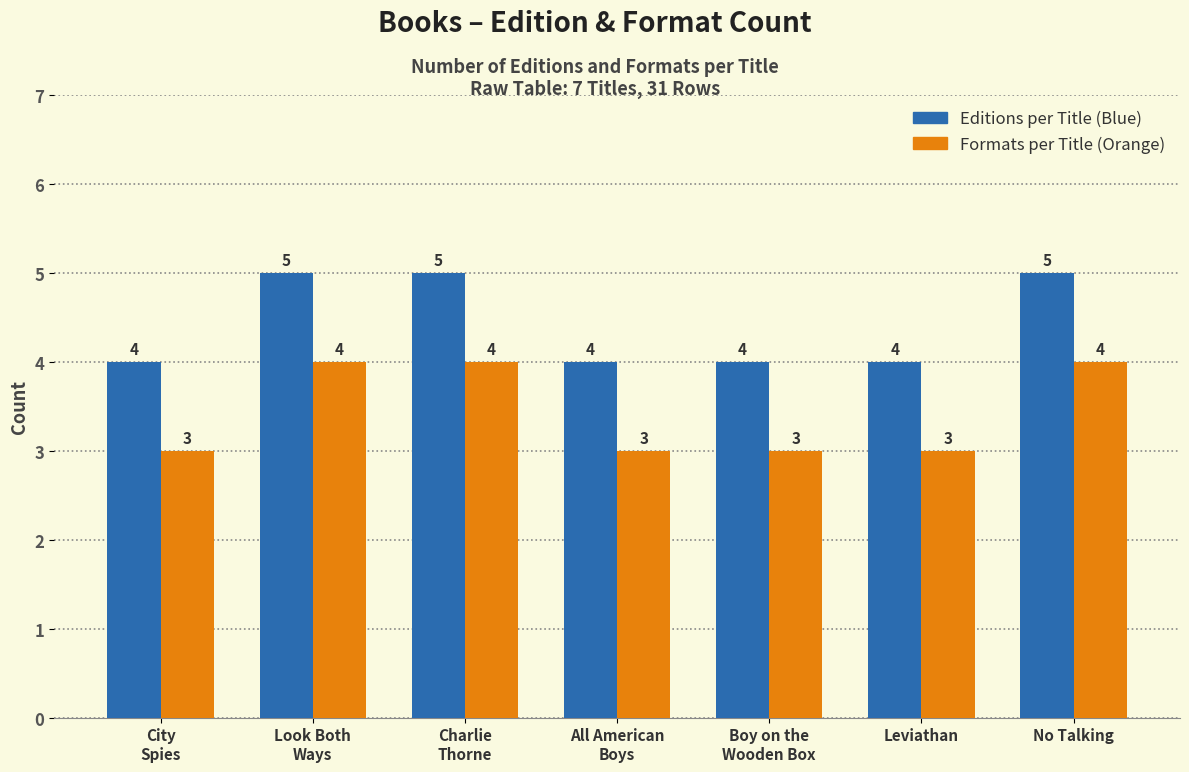

Reading left to right, what are all the values shown in this chart?

Editions per Title (Blue): 4	5	5	4	4	4	5
Formats per Title (Orange): 3	4	4	3	3	3	4